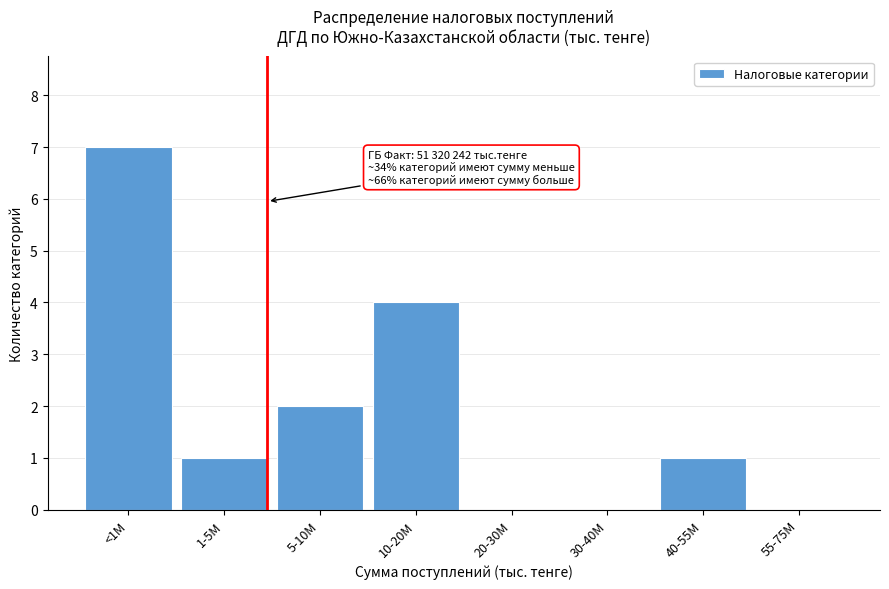

Reading left to right, transcribe all the data shown in this chart.

<1M=7	1-5M=1	5-10M=2	10-20M=4	20-30M=0	30-40M=0	40-55M=1	55-75M=0